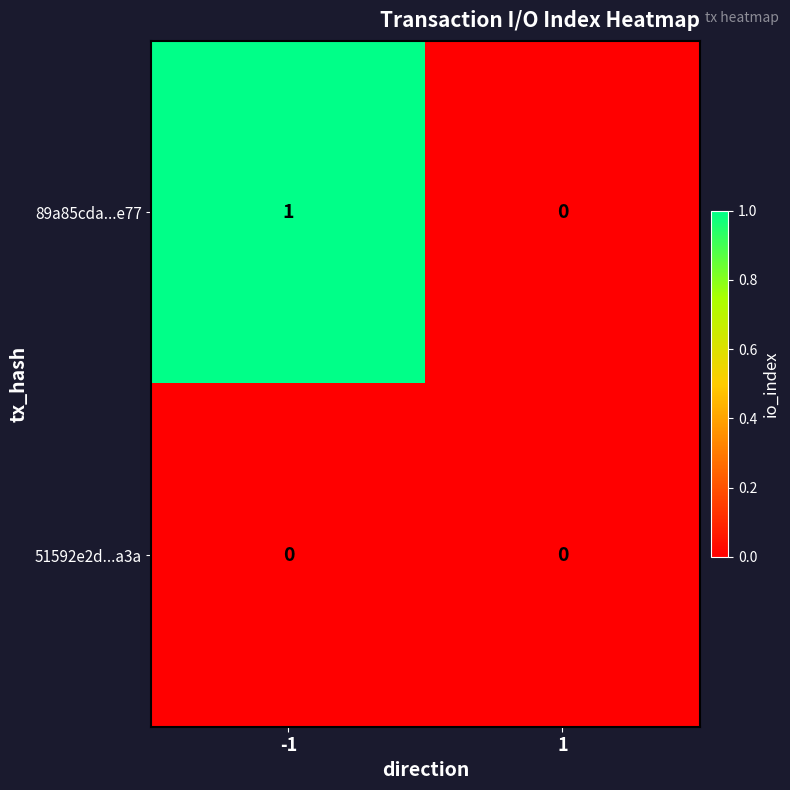

Rank the series by their average value, from lowest to highest.

51592e2d...a3a, 89a85cda...e77